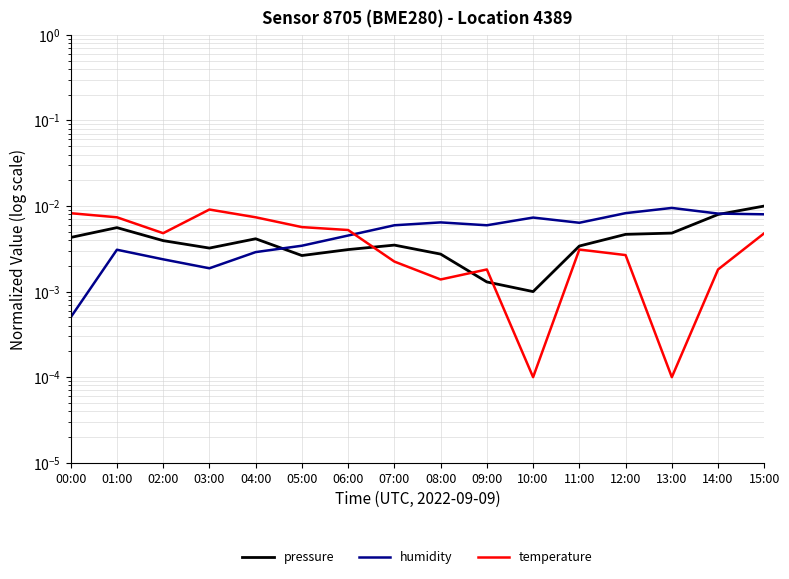

The value of humidity at 00:00 is 0.0. True or false?

False